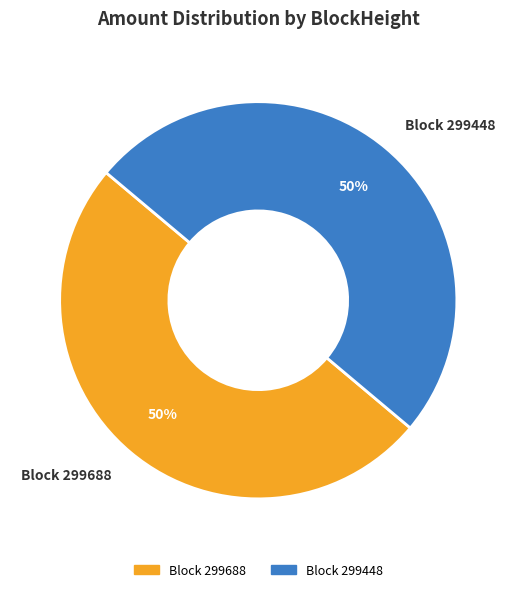

To the nearest percent, what is the average slice percentage?

50%